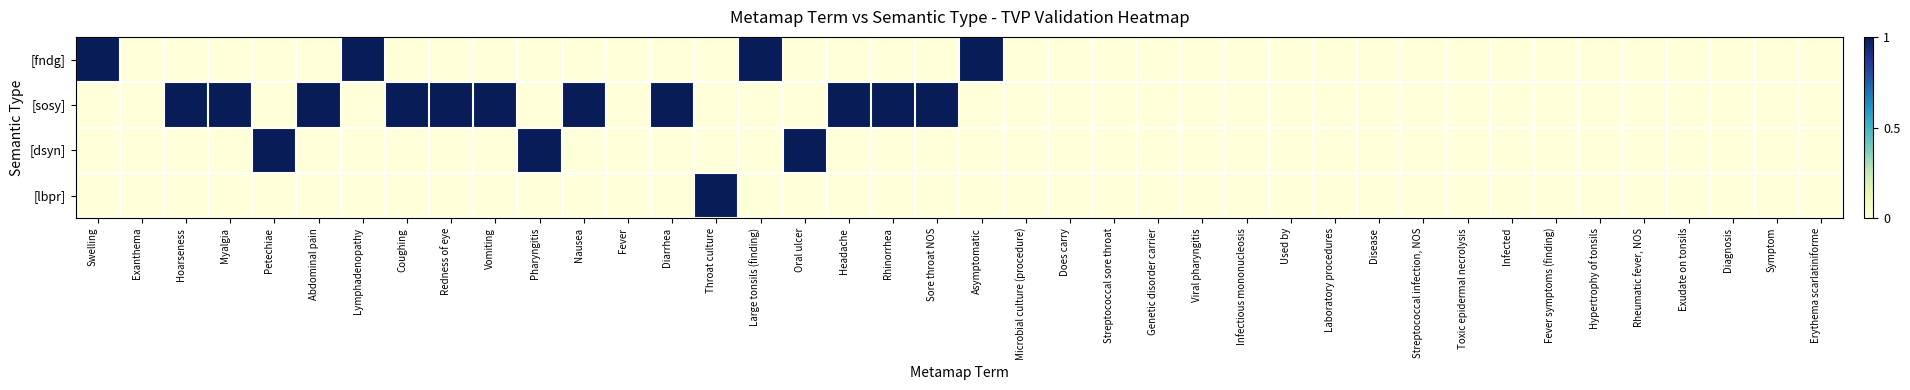

Reading right to left, list all the values displayed in this chart.

[fndg]: Erythema scarlatiniforme=0	Symptom=0	Diagnosis=0	Exudate on tonsils=0	Rheumatic fever, NOS=0	Hypertrophy of tonsils=0	Fever symptoms (finding)=0	Infected=0	Toxic epidermal necrolysis=0	Streptococcal infection, NOS=0	Disease=0	Laboratory procedures=0	Used by=0	Infectious mononucleosis=0	Viral pharyngitis=0	Genetic disorder carrier=0	Streptococcal sore throat=0	Does carry=0	Microbial culture (procedure)=0	Asymptomatic=1	Sore throat NOS=0	Rhinorrhea=0	Headache=0	Oral ulcer=0	Large tonsils (finding)=1	Throat culture=0	Diarrhea=0	Fever=0	Nausea=0	Pharyngitis=0	Vomiting=0	Redness of eye=0	Coughing=0	Lymphadenopathy=1	Abdominal pain=0	Petechiae=0	Myalgia=0	Hoarseness=0	Exanthema=0	Swelling=1
[sosy]: Erythema scarlatiniforme=0	Symptom=0	Diagnosis=0	Exudate on tonsils=0	Rheumatic fever, NOS=0	Hypertrophy of tonsils=0	Fever symptoms (finding)=0	Infected=0	Toxic epidermal necrolysis=0	Streptococcal infection, NOS=0	Disease=0	Laboratory procedures=0	Used by=0	Infectious mononucleosis=0	Viral pharyngitis=0	Genetic disorder carrier=0	Streptococcal sore throat=0	Does carry=0	Microbial culture (procedure)=0	Asymptomatic=0	Sore throat NOS=1	Rhinorrhea=1	Headache=1	Oral ulcer=0	Large tonsils (finding)=0	Throat culture=0	Diarrhea=1	Fever=0	Nausea=1	Pharyngitis=0	Vomiting=1	Redness of eye=1	Coughing=1	Lymphadenopathy=0	Abdominal pain=1	Petechiae=0	Myalgia=1	Hoarseness=1	Exanthema=0	Swelling=0
[dsyn]: Erythema scarlatiniforme=0	Symptom=0	Diagnosis=0	Exudate on tonsils=0	Rheumatic fever, NOS=0	Hypertrophy of tonsils=0	Fever symptoms (finding)=0	Infected=0	Toxic epidermal necrolysis=0	Streptococcal infection, NOS=0	Disease=0	Laboratory procedures=0	Used by=0	Infectious mononucleosis=0	Viral pharyngitis=0	Genetic disorder carrier=0	Streptococcal sore throat=0	Does carry=0	Microbial culture (procedure)=0	Asymptomatic=0	Sore throat NOS=0	Rhinorrhea=0	Headache=0	Oral ulcer=1	Large tonsils (finding)=0	Throat culture=0	Diarrhea=0	Fever=0	Nausea=0	Pharyngitis=1	Vomiting=0	Redness of eye=0	Coughing=0	Lymphadenopathy=0	Abdominal pain=0	Petechiae=1	Myalgia=0	Hoarseness=0	Exanthema=0	Swelling=0
[lbpr]: Erythema scarlatiniforme=0	Symptom=0	Diagnosis=0	Exudate on tonsils=0	Rheumatic fever, NOS=0	Hypertrophy of tonsils=0	Fever symptoms (finding)=0	Infected=0	Toxic epidermal necrolysis=0	Streptococcal infection, NOS=0	Disease=0	Laboratory procedures=0	Used by=0	Infectious mononucleosis=0	Viral pharyngitis=0	Genetic disorder carrier=0	Streptococcal sore throat=0	Does carry=0	Microbial culture (procedure)=0	Asymptomatic=0	Sore throat NOS=0	Rhinorrhea=0	Headache=0	Oral ulcer=0	Large tonsils (finding)=0	Throat culture=1	Diarrhea=0	Fever=0	Nausea=0	Pharyngitis=0	Vomiting=0	Redness of eye=0	Coughing=0	Lymphadenopathy=0	Abdominal pain=0	Petechiae=0	Myalgia=0	Hoarseness=0	Exanthema=0	Swelling=0